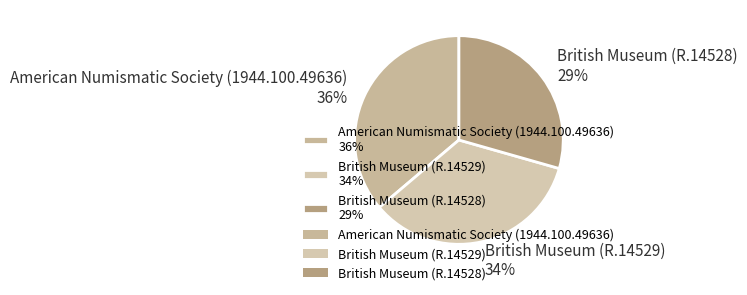

Is there any slice that represents more than half of the pie?

No